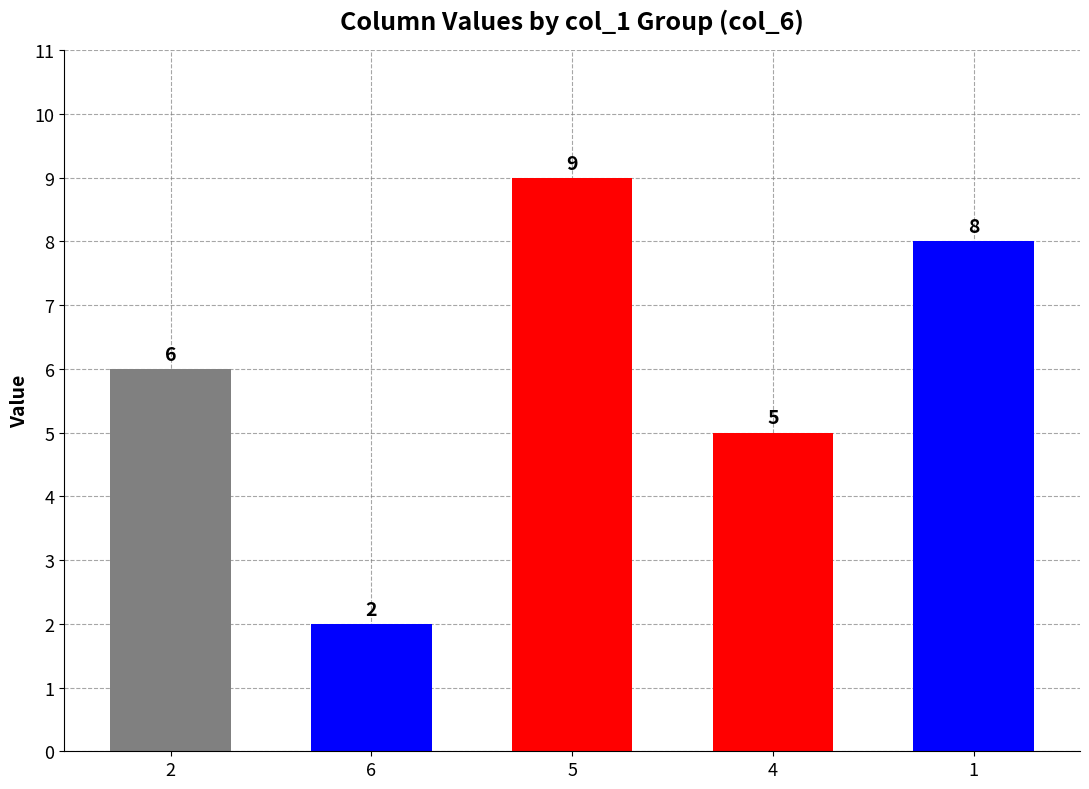

Reading left to right, list all the values displayed in this chart.

6	2	9	5	8